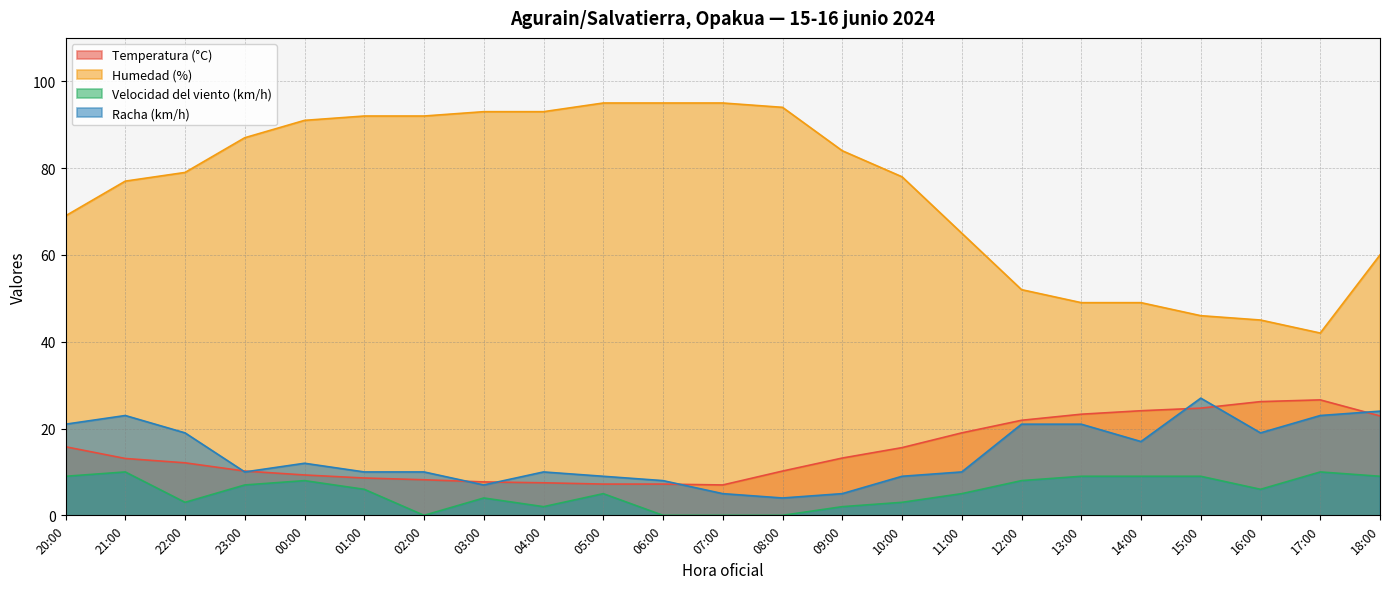

What is the average value of the Temperatura (°C) series?

14.9